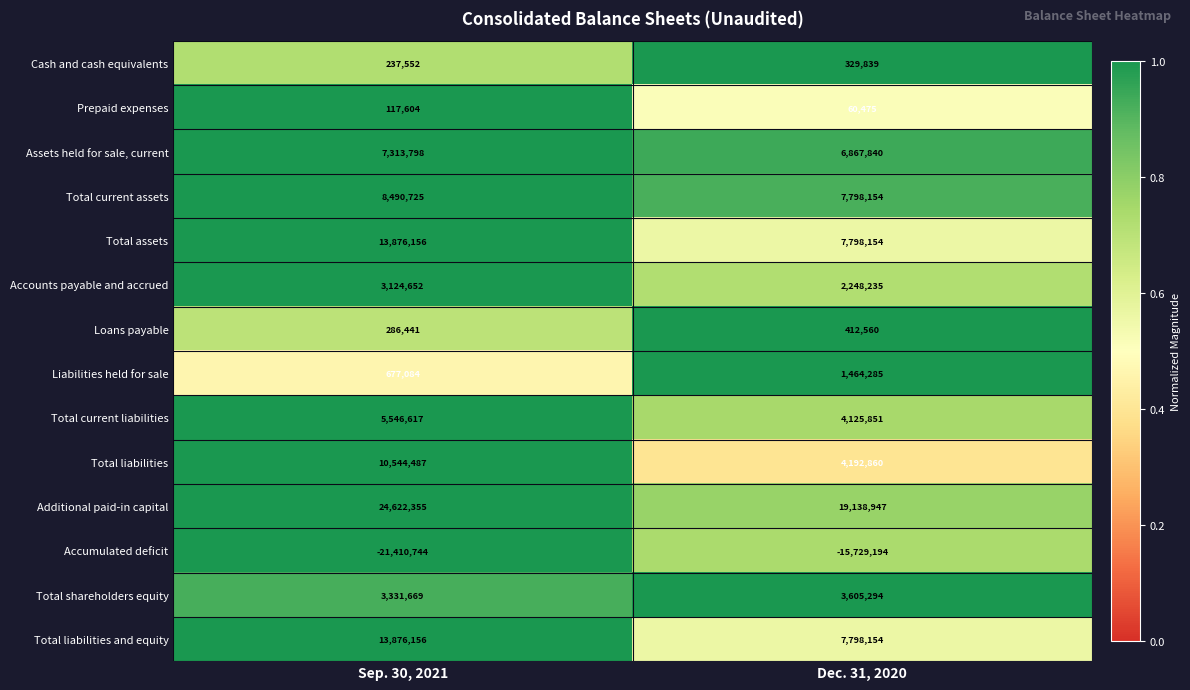

How many data points does each series have?

2